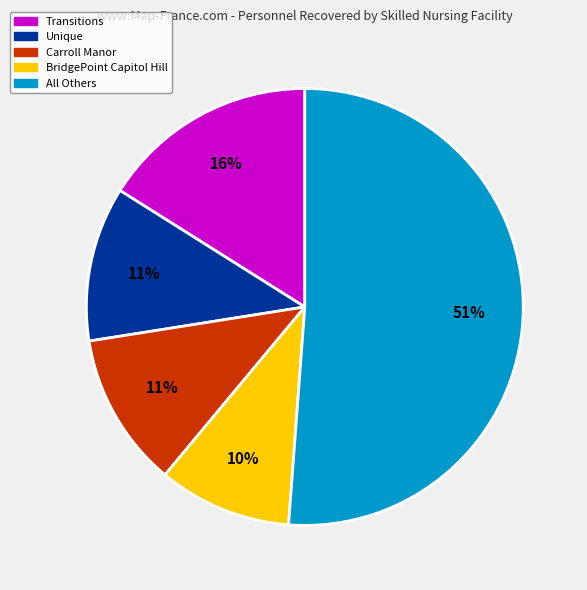

How many slices are in this pie chart?

5